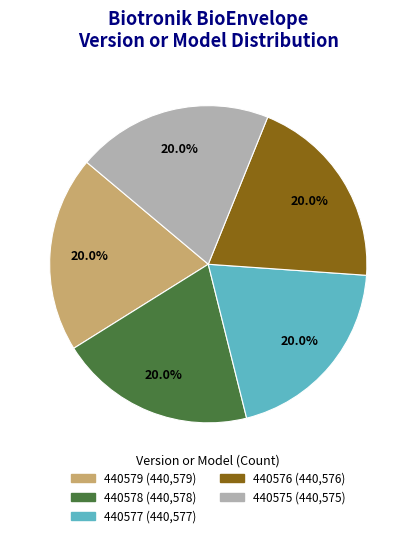

Does any single category account for the majority?

No